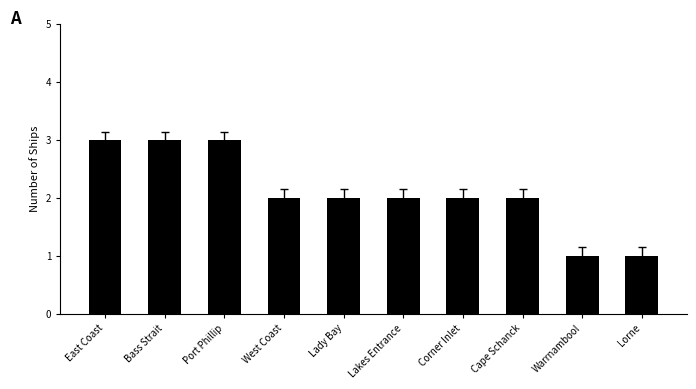

What is the change in value from East Coast to Lorne?

-2